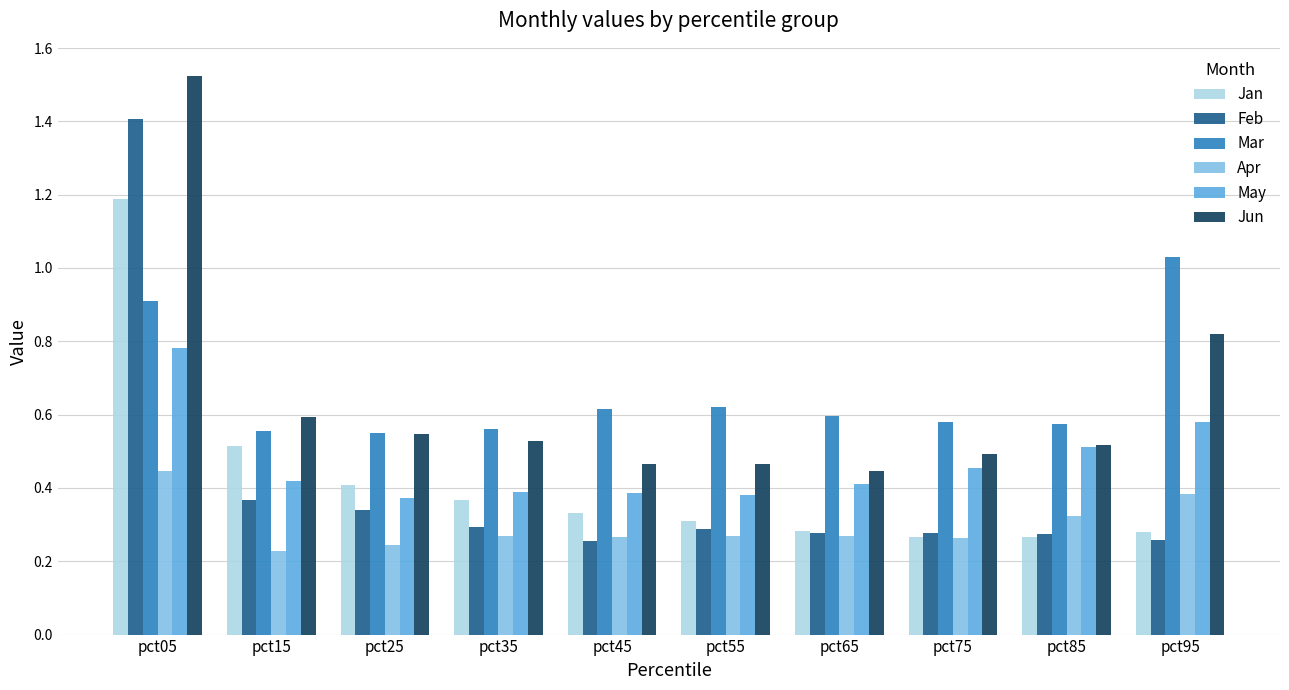

What are all the series names shown in the legend?

Jan, Feb, Mar, Apr, May, Jun